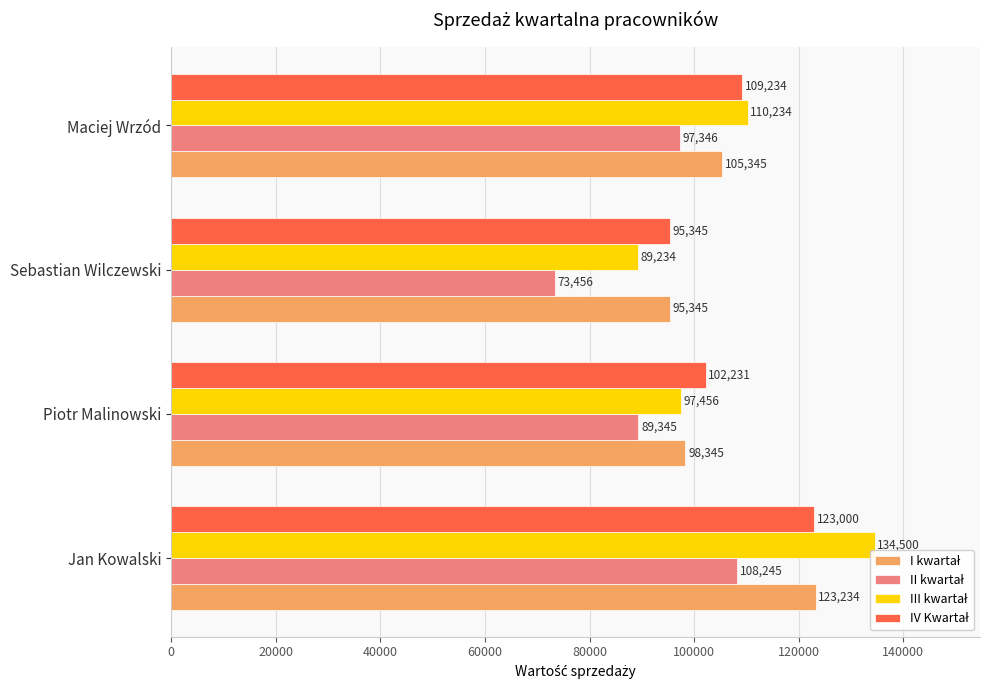

Count the number of data series in this chart.

4